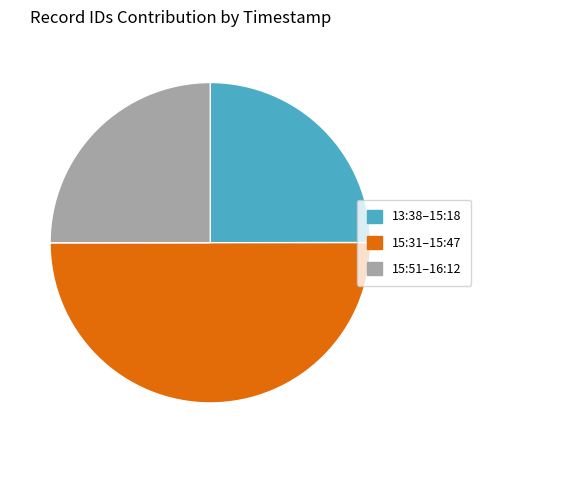

Which slice represents more than half of the pie?

15:31–15:47